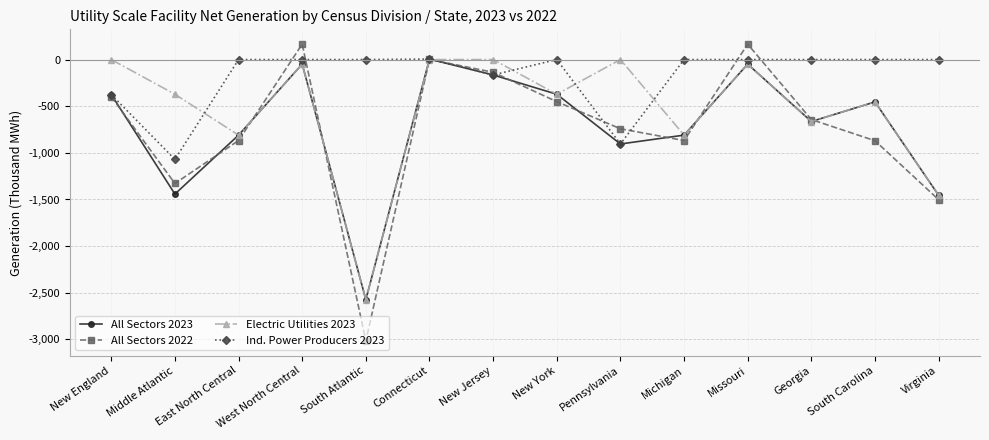

Where does the Electric Utilities 2023 series first go above -372?

New England